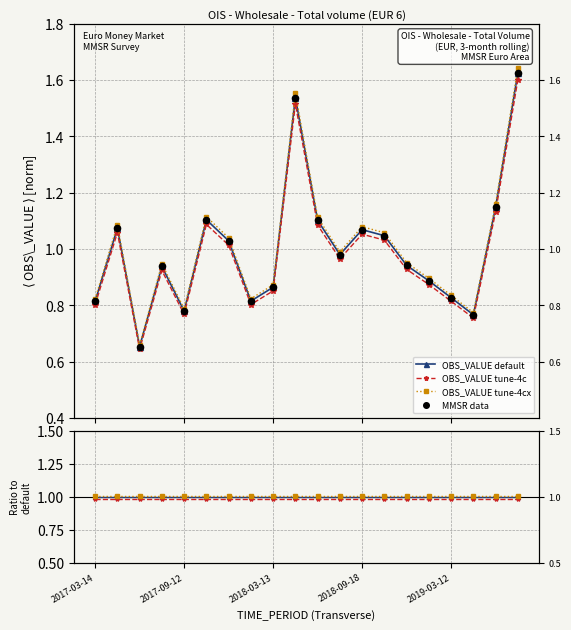

Approximately how many times larger is the value at 2019-07-30 compared to 2018-06-19?

1.5